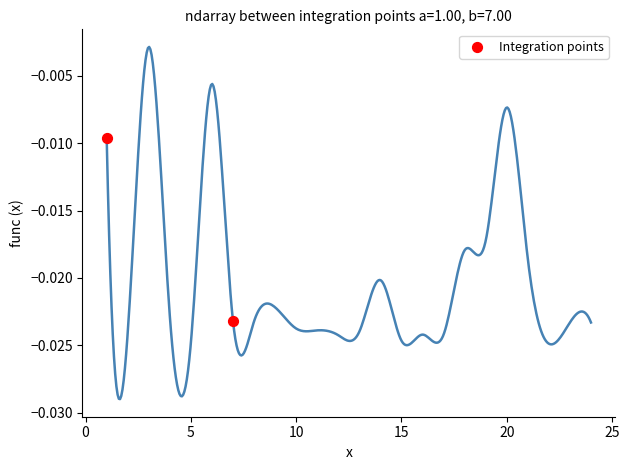

What is the average X value?

4.0